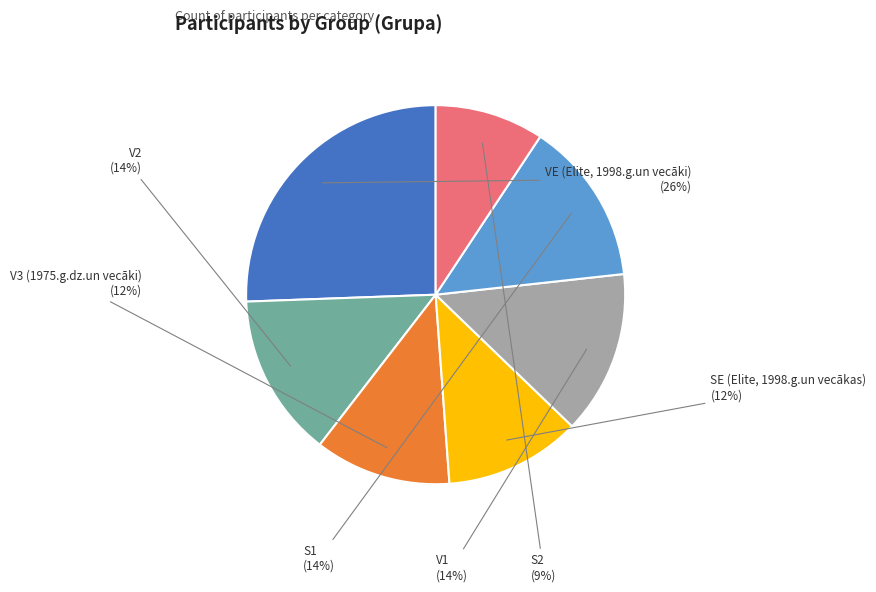

To the nearest percent, what is the difference between the VE (Elite, 1998.g.un vecāki) and S1 slice percentages?

12%